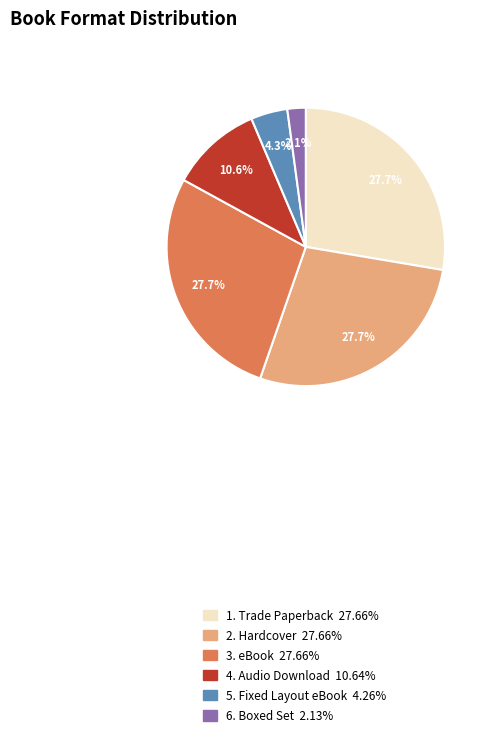

What percentage is NOT represented by 5. Fixed Layout eBook 4.26%?

95.7%